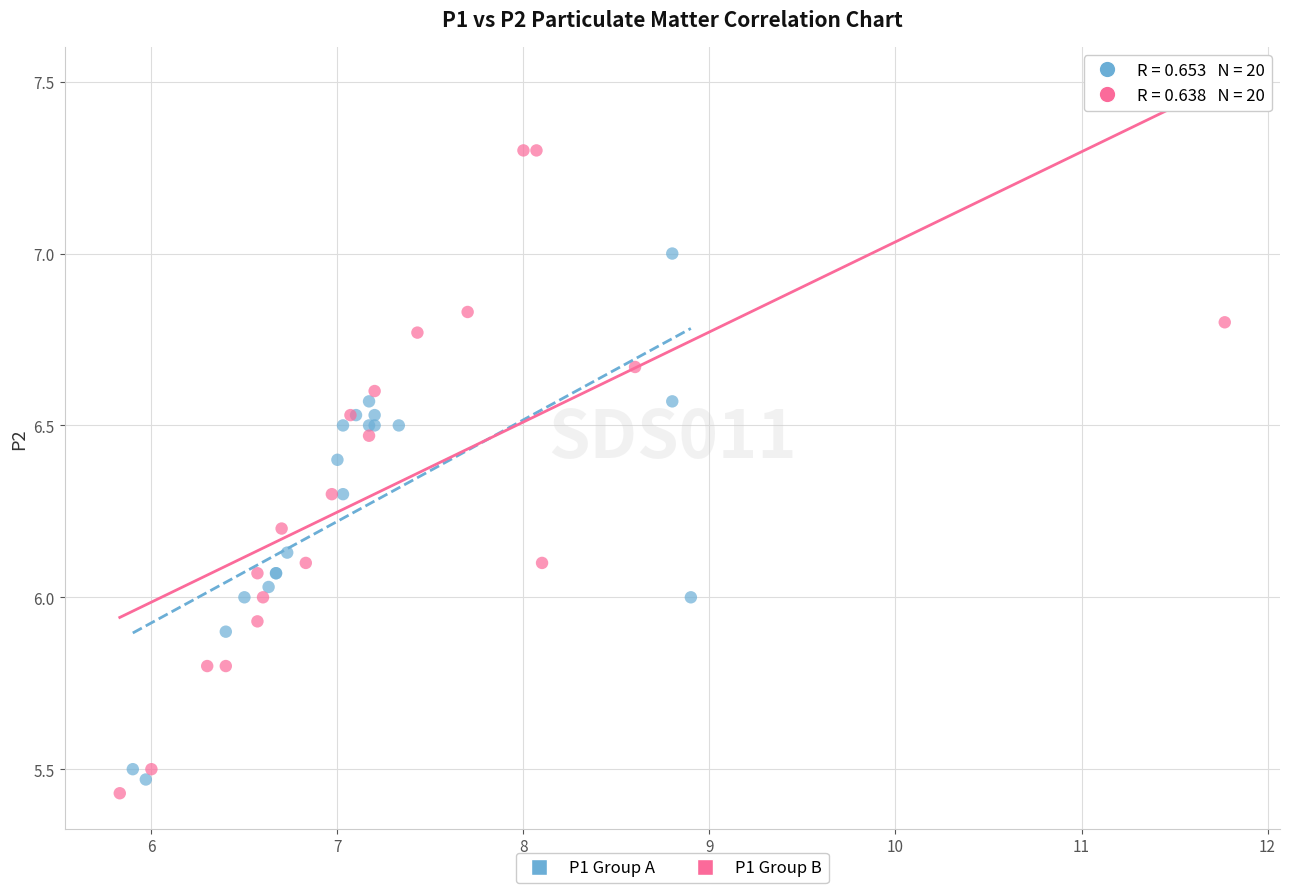

Which series has the widest spread of Y values?

P1 Group B